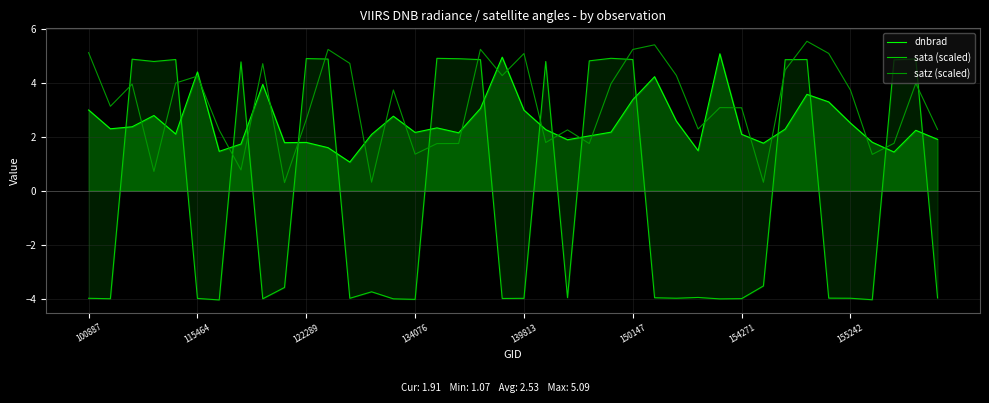

What is the difference between the maximum and minimum values in the dnbrad series?

4.0